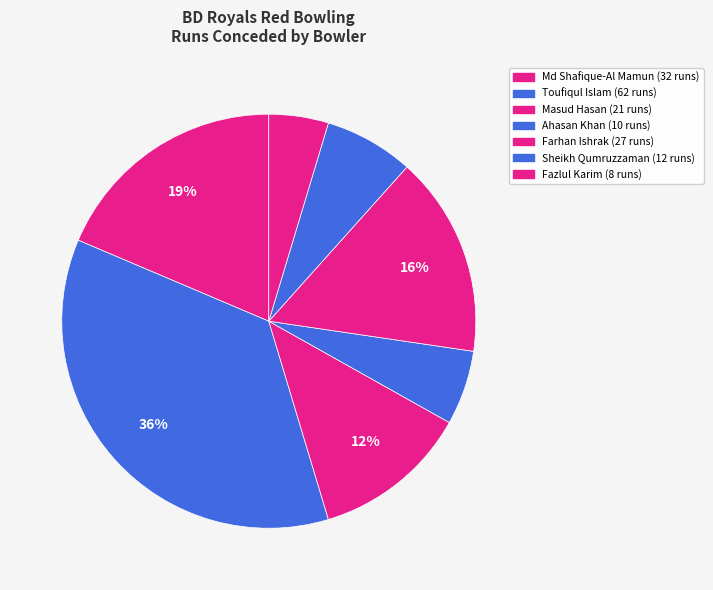

Rank the categories by value from lowest to highest.

Fazlul Karim, Ahasan Khan, Sheikh Qumruzzaman, Masud Hasan, Farhan Ishrak, Md Shafique-Al Mamun, Toufiqul Islam